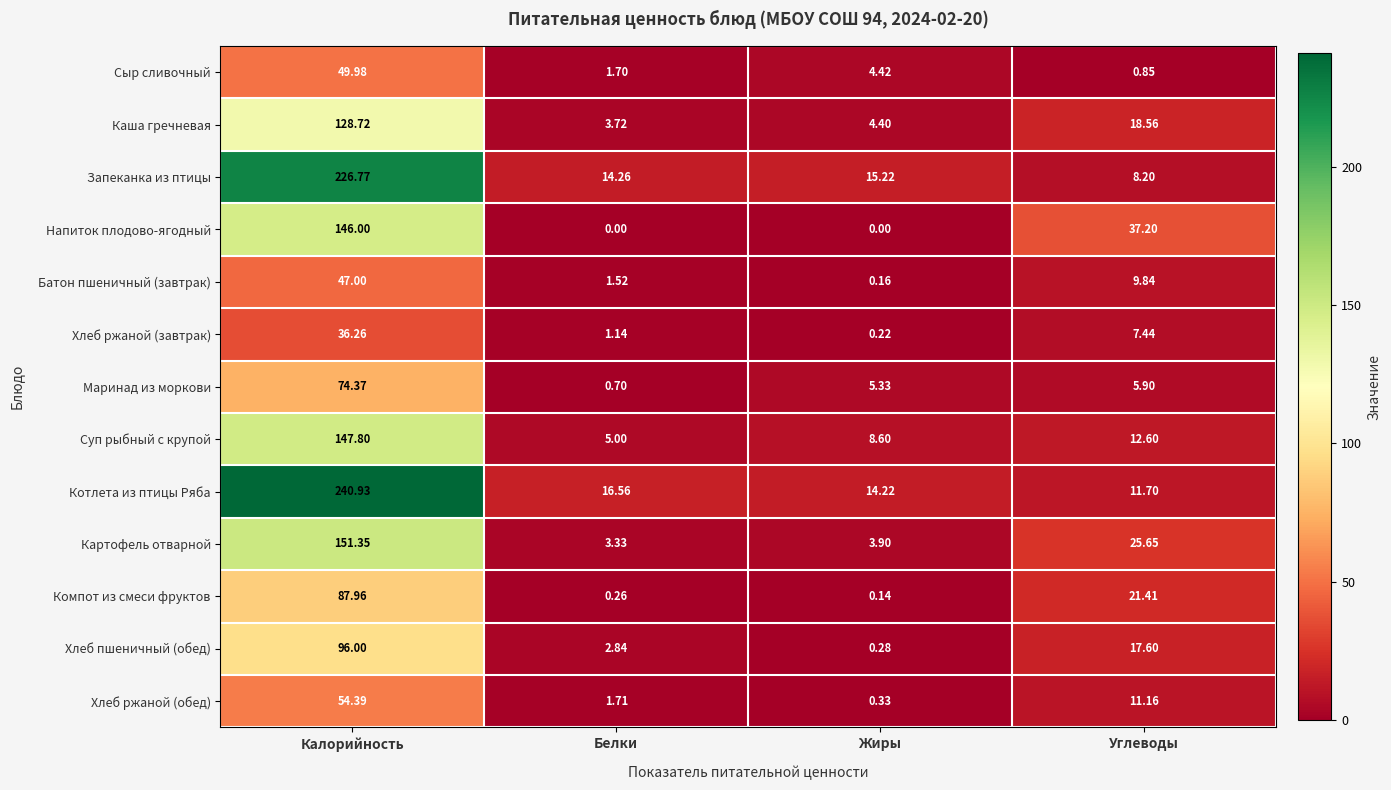

Which series has the largest range (max minus min)?

Котлета из птицы Ряба